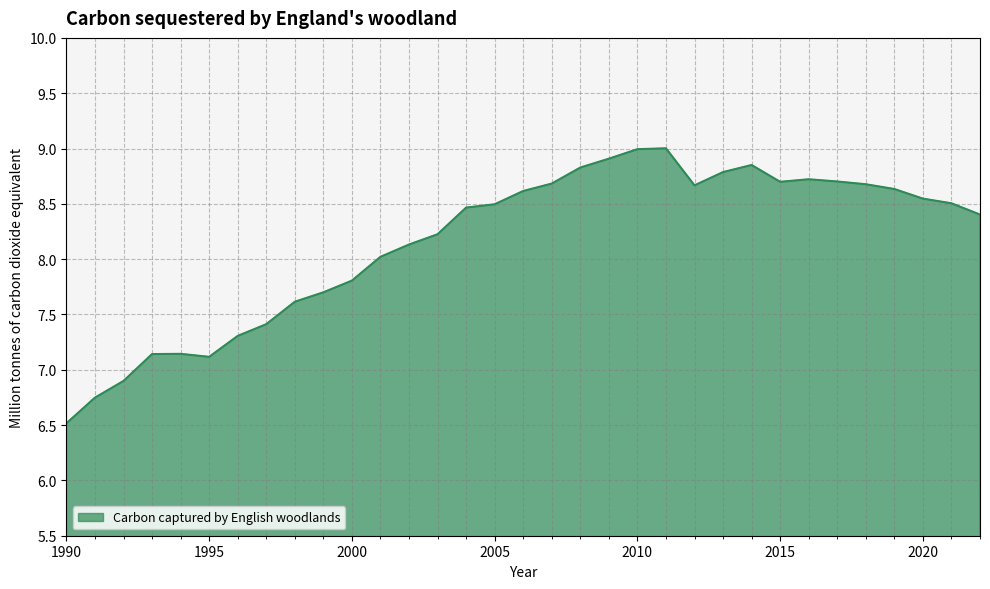

What is the difference between the maximum and minimum values?

2.5